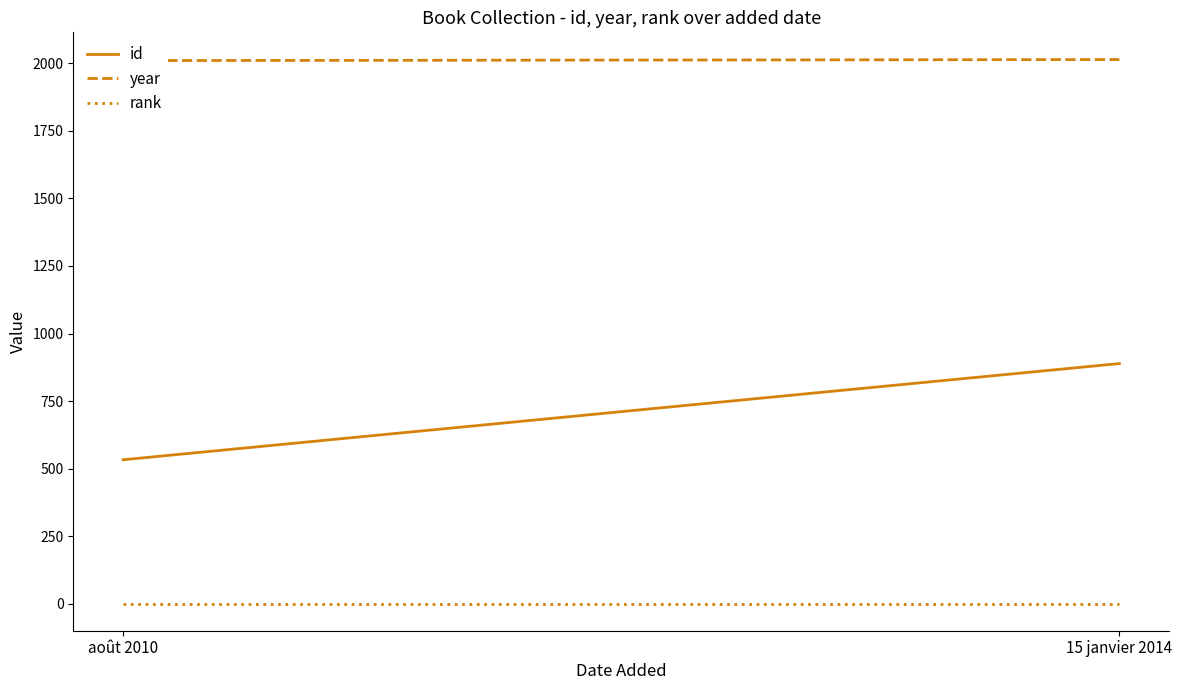

List the series in order of their overall mean, lowest first.

rank, id, year